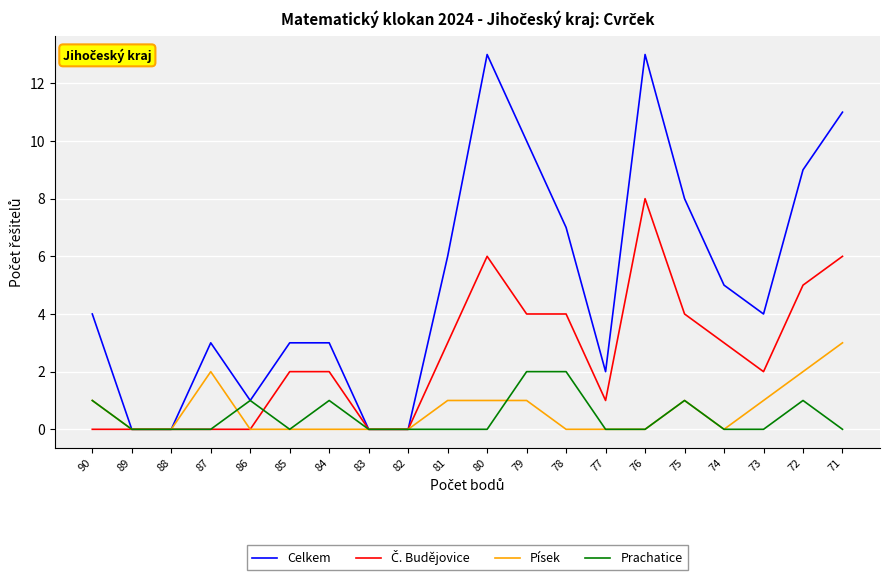

True or false: Prachatice has more than 1 points higher than both neighbors.

True